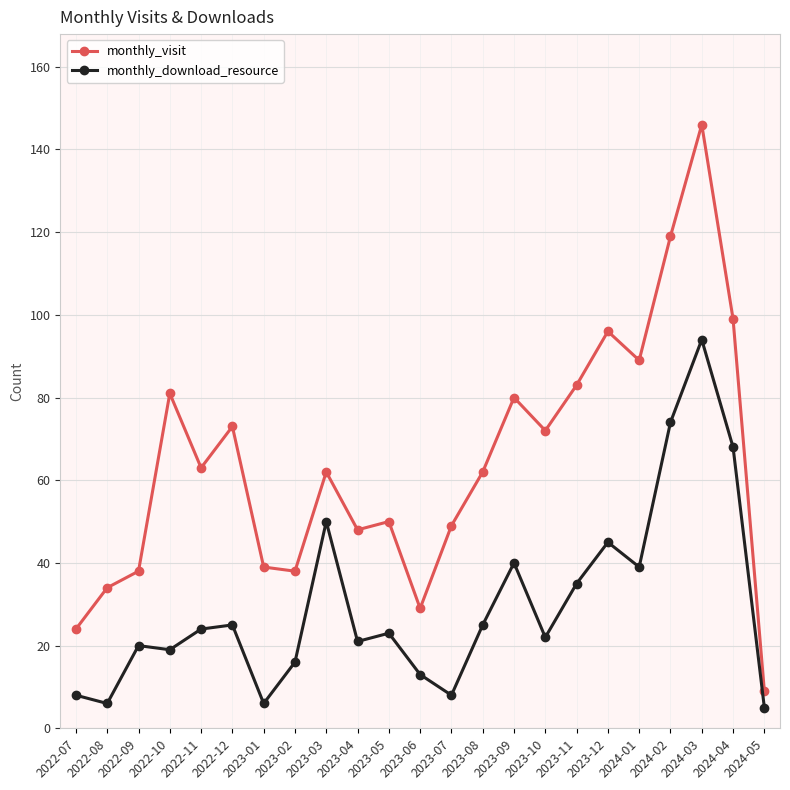

What is the sum of the monthly_visit values at 2023-04 and 2024-05?

57